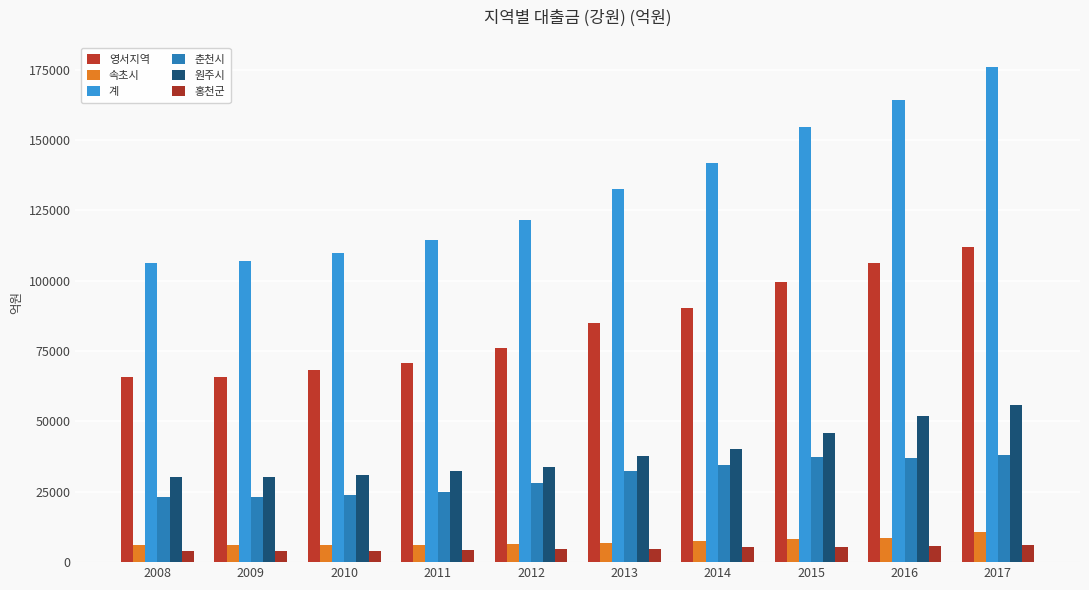

How many data points in 춘천시 are less than 32458?

5